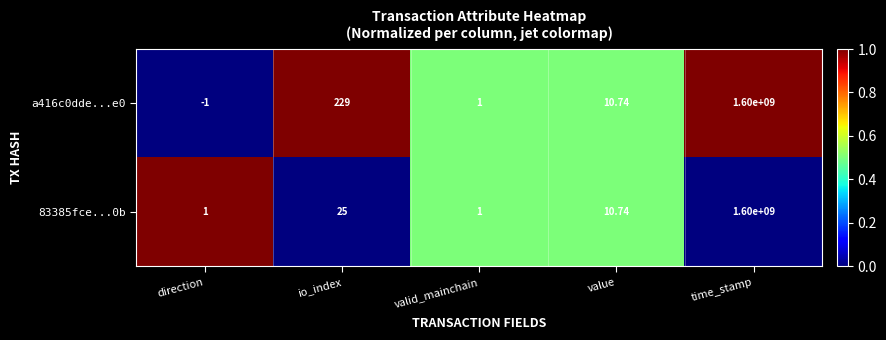

Is the value of 83385fce...0b at time_stamp greater than the value of a416c0dde...e0 at value?

Yes